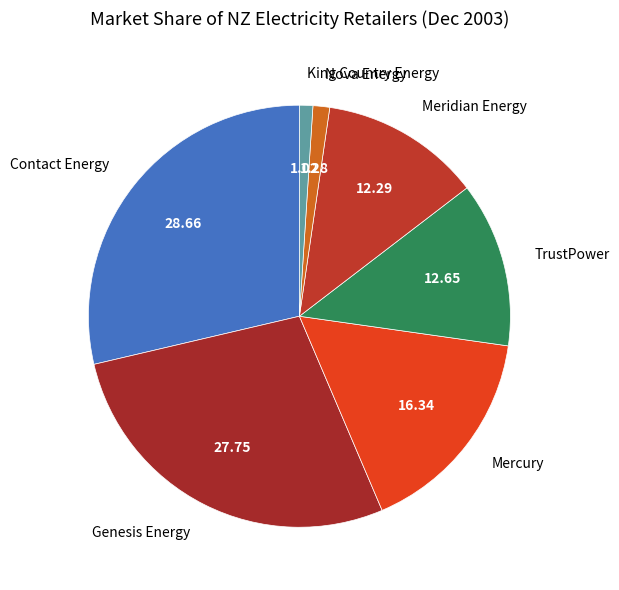

Does any single category account for the majority?

No